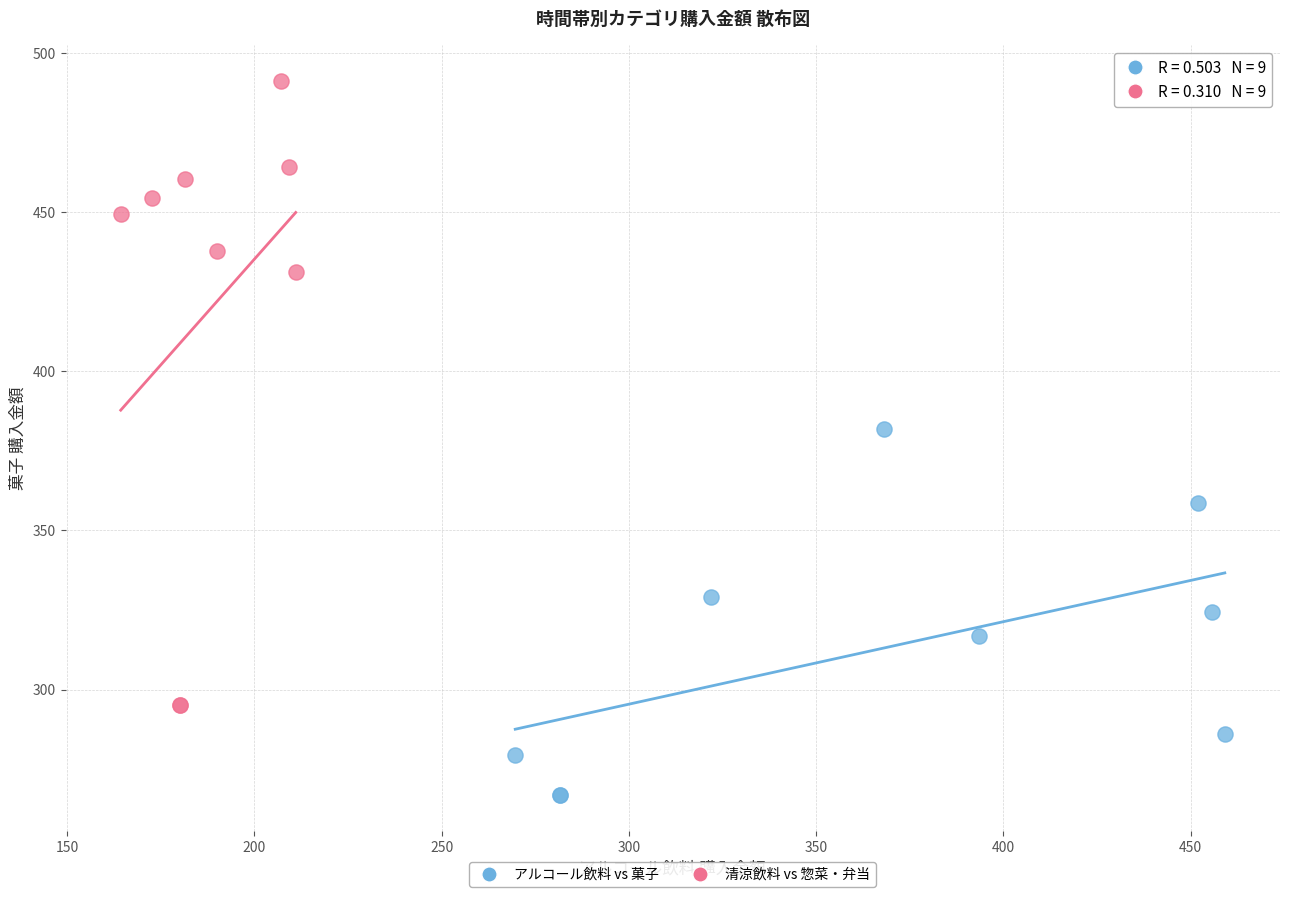

Which series has the largest Y range (max minus min)?

清涼飲料 vs 惣菜・弁当